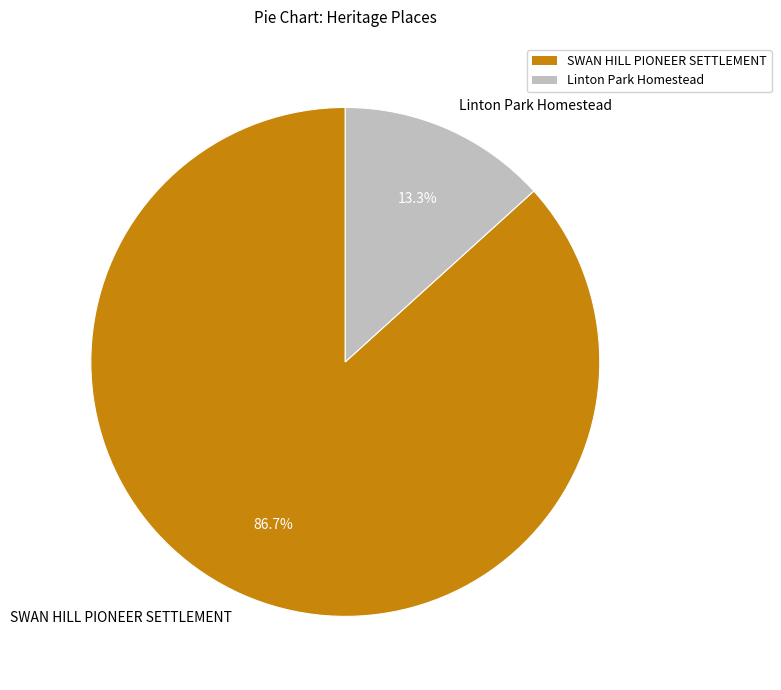

Which slice is the smallest?

Linton Park Homestead